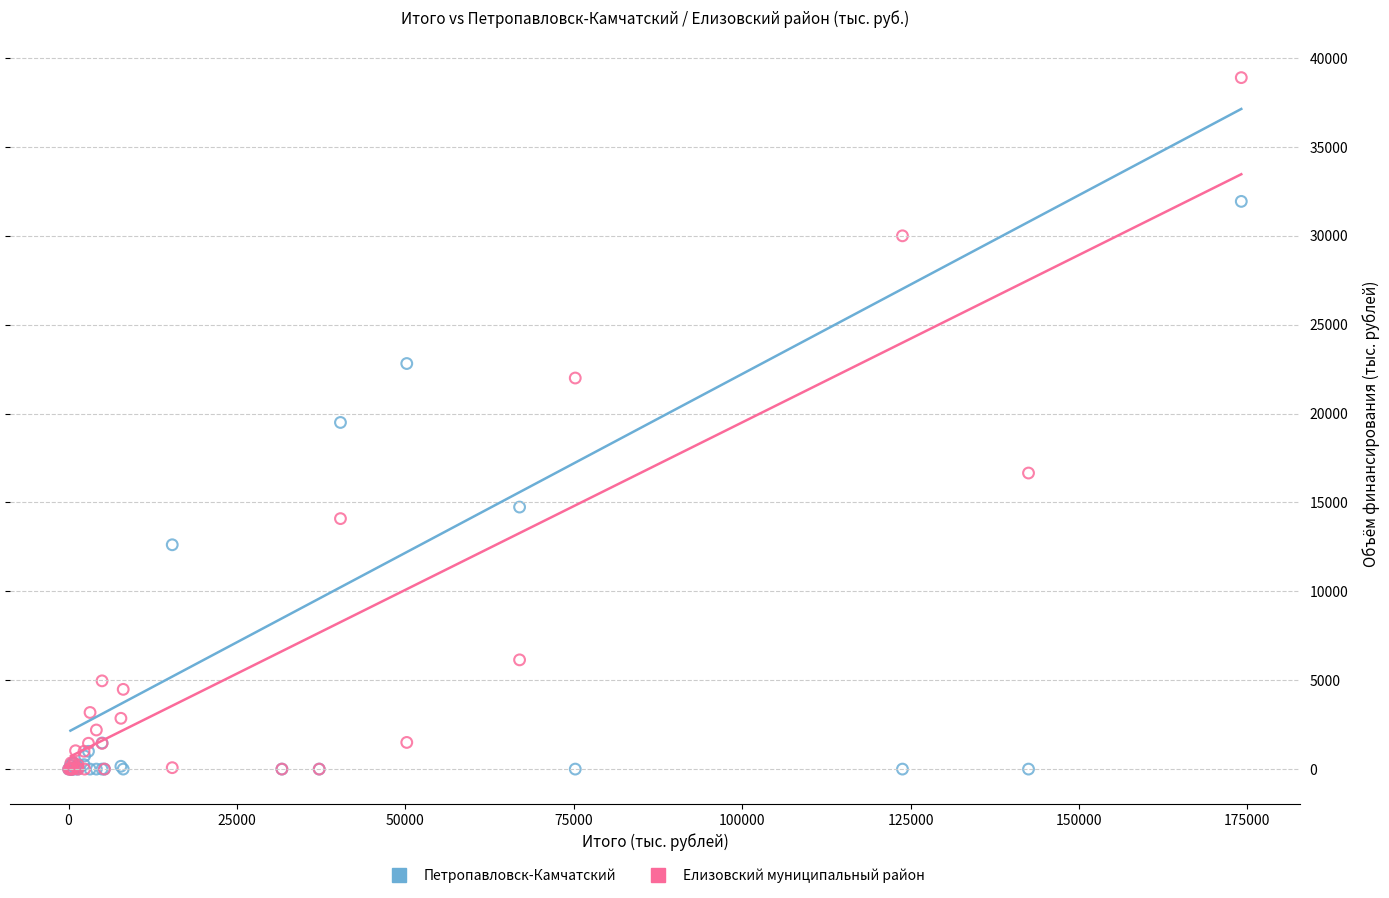

In the Петропавловск-Камчатский series, what Y value is closest to 15968?

14740.4